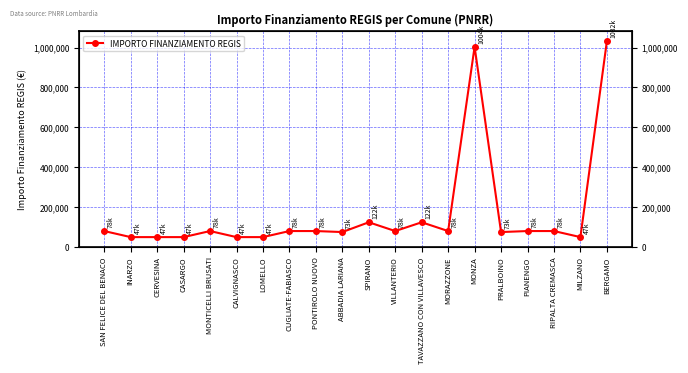

What is the value of the 6th point from the left?

47427